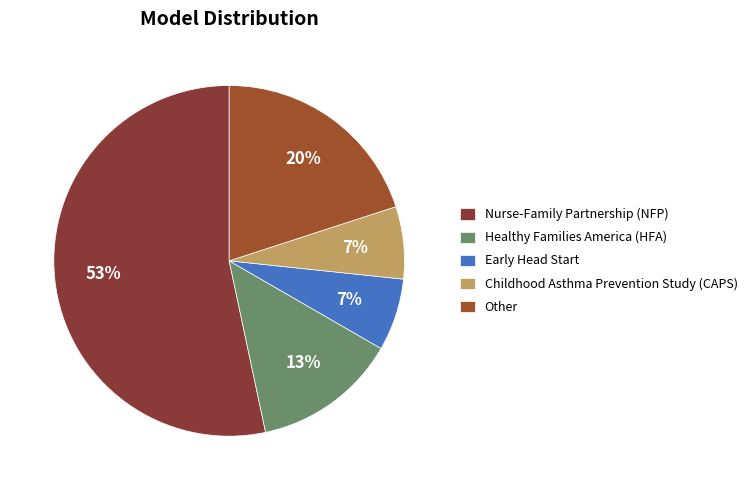

Which category has the smallest portion of the pie?

Early Head Start